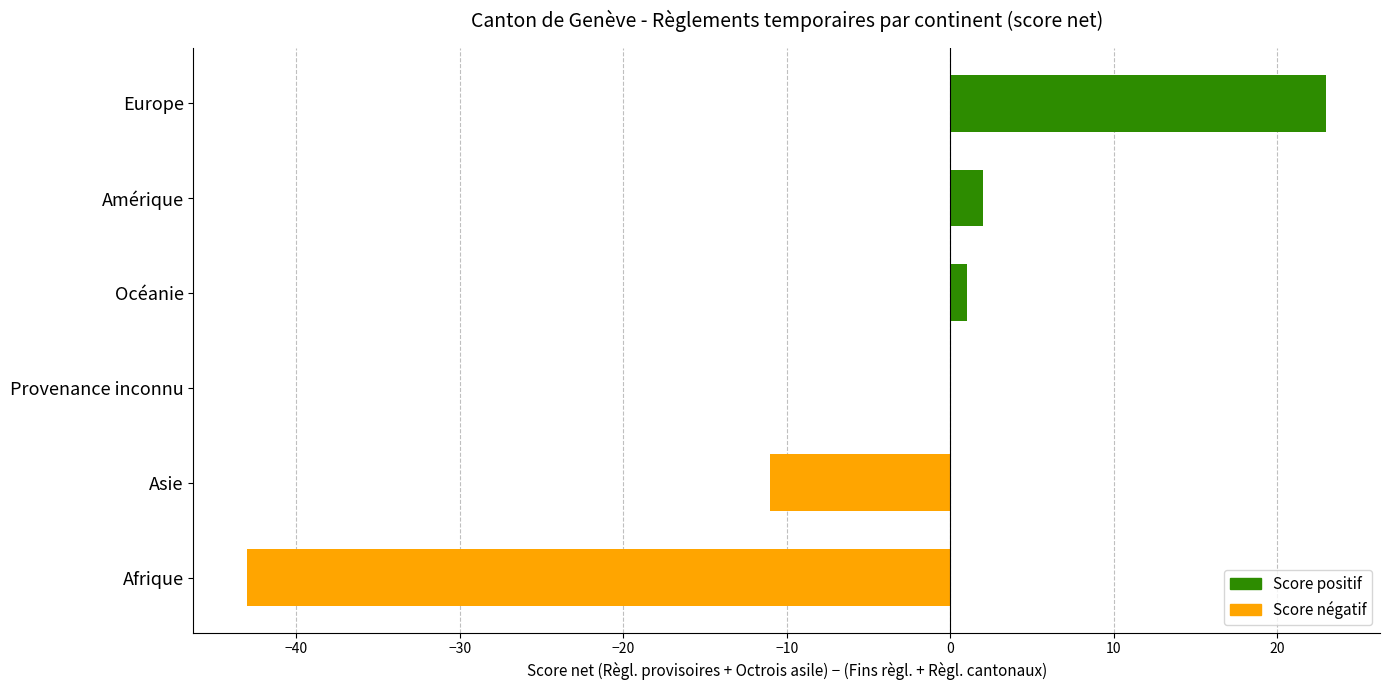

What is the average value?

-5